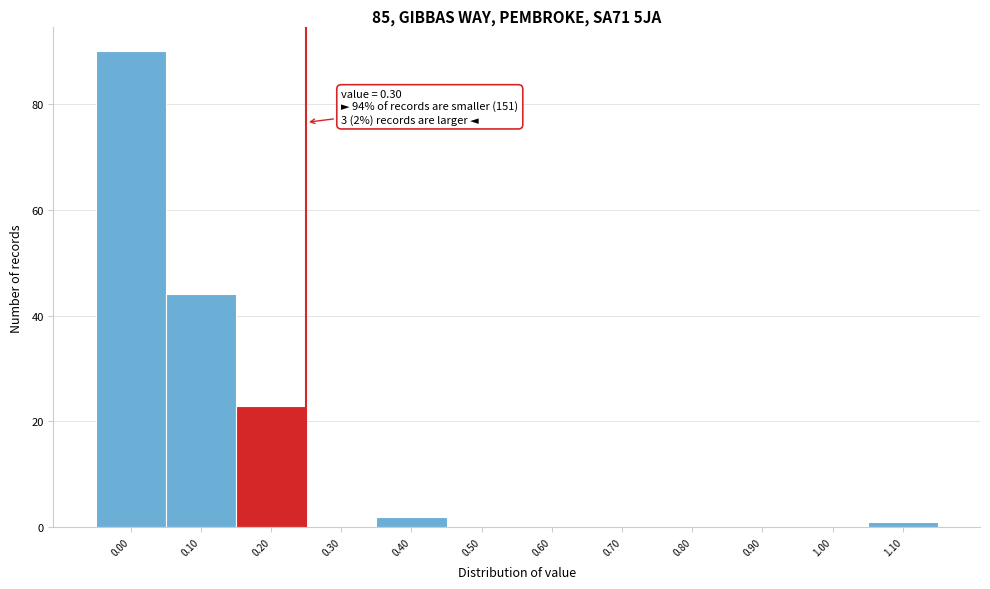

Reading left to right, extract all data points from this chart.

0.00=90	0.10=44	0.20=23	0.30=0	0.40=2	0.50=0	0.60=0	0.70=0	0.80=0	0.90=0	1.00=0	1.10=1